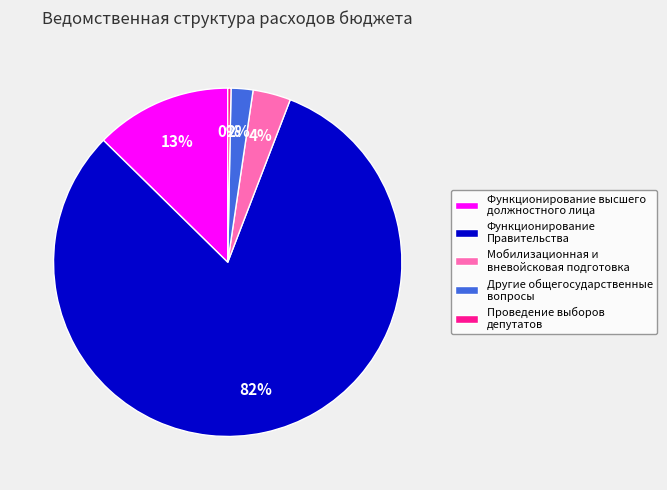

Count the number of slices in the pie.

5